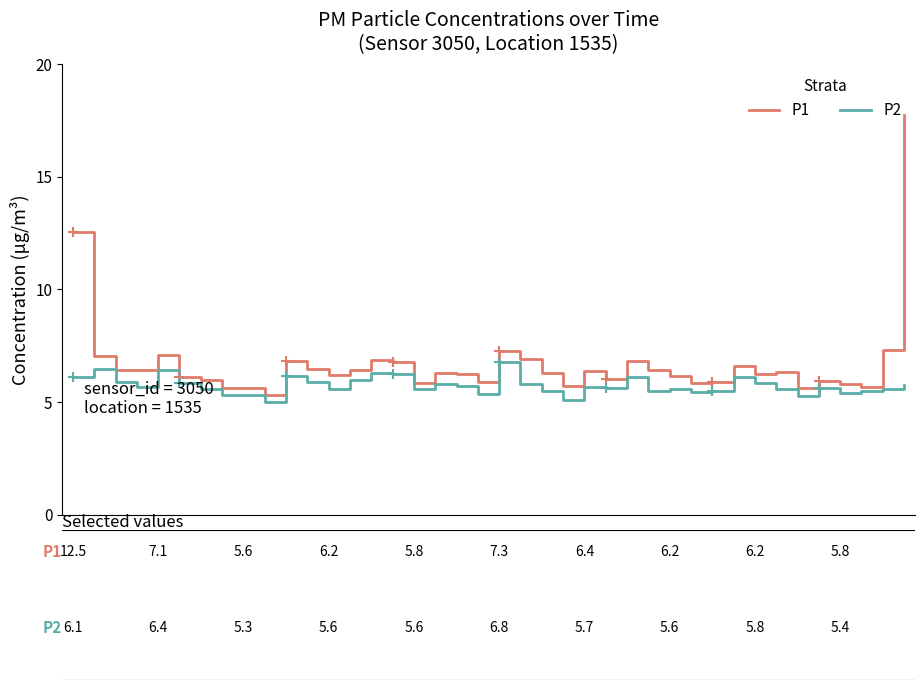

What is the smallest value displayed?

5.0